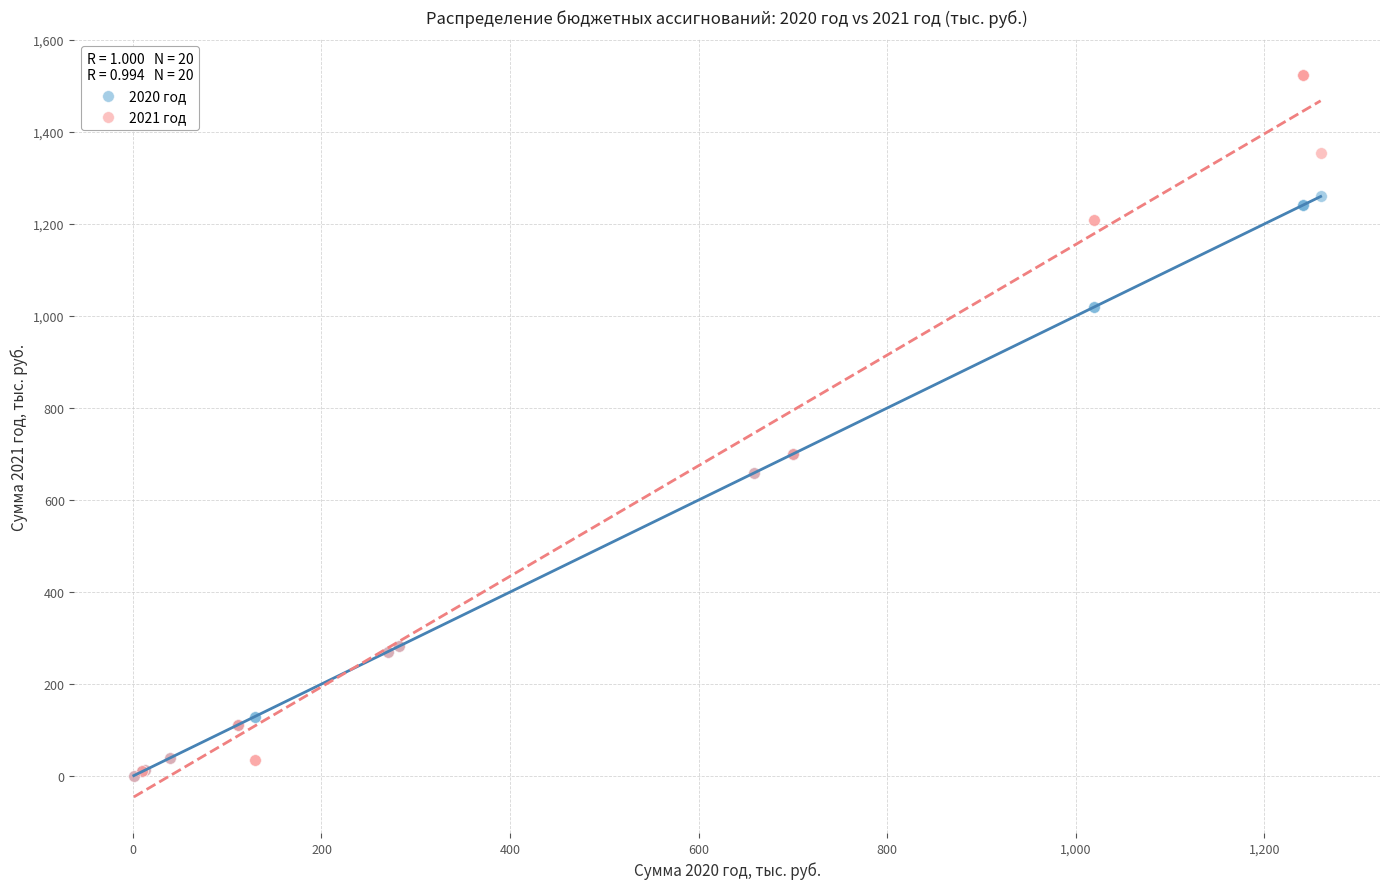

What are all the series names shown in the legend?

2020 год, 2021 год